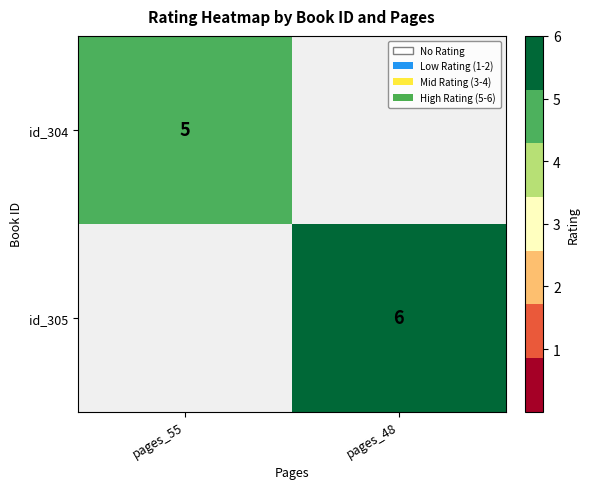

The id_304 series shows 3 at pages_55. True or false?

False